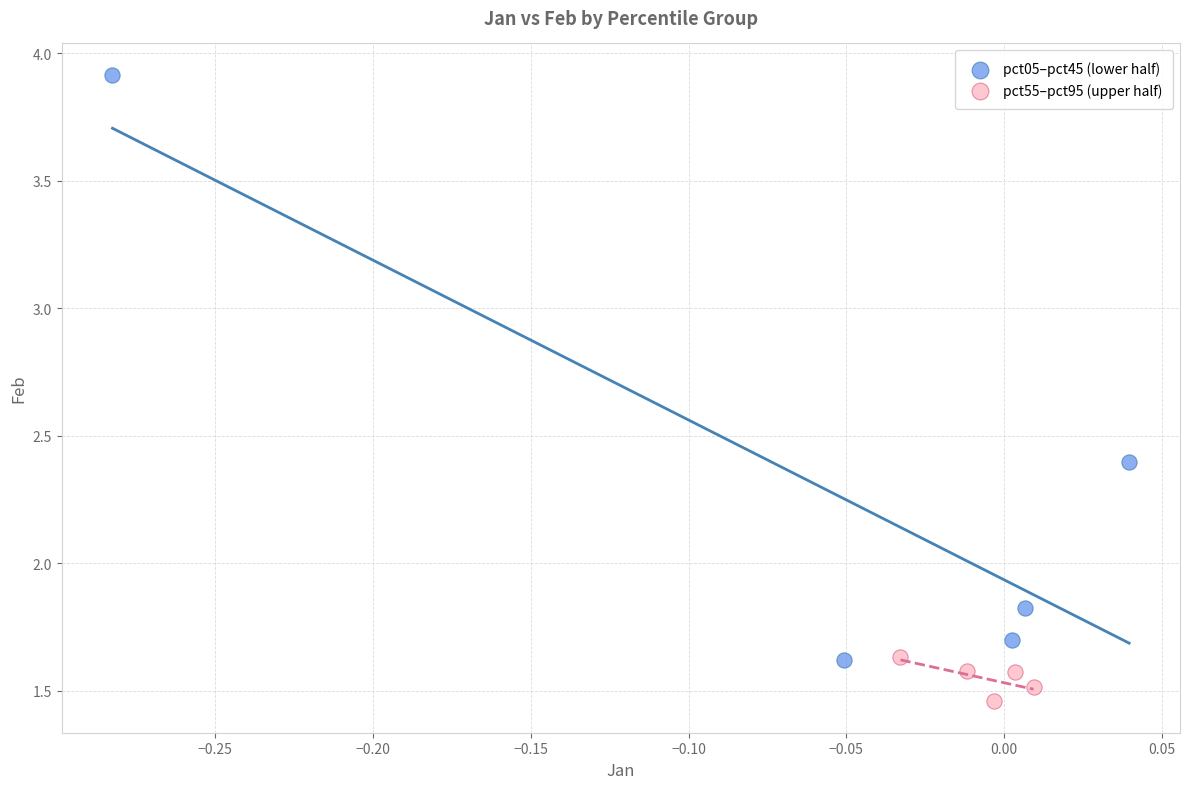

Which series contains the highest Y value?

pct05–pct45 (lower half)